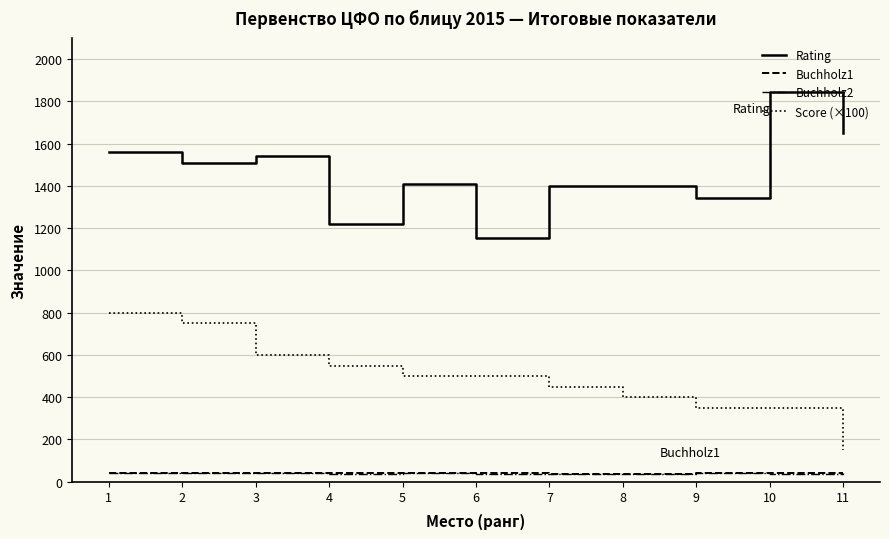

Count the number of data series in this chart.

4